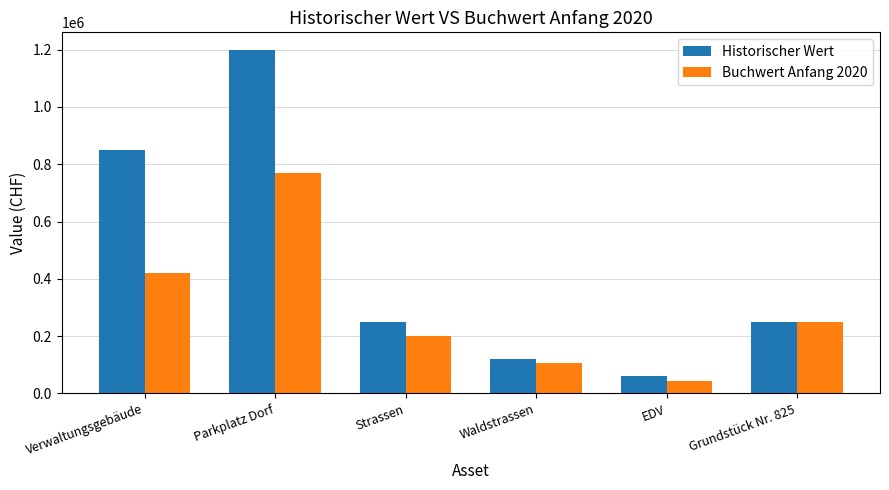

How many series are shown in this chart?

2